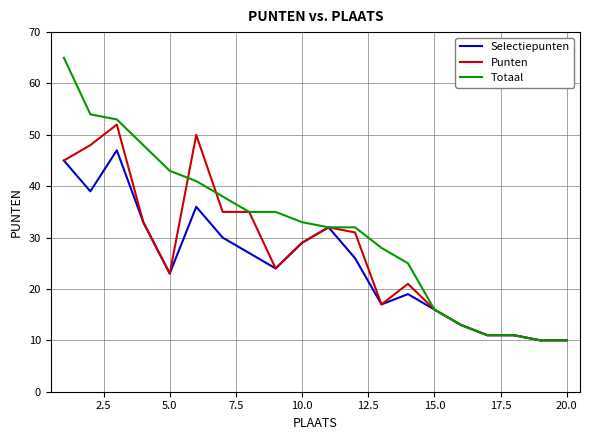

What is the maximum value shown in the chart?

65